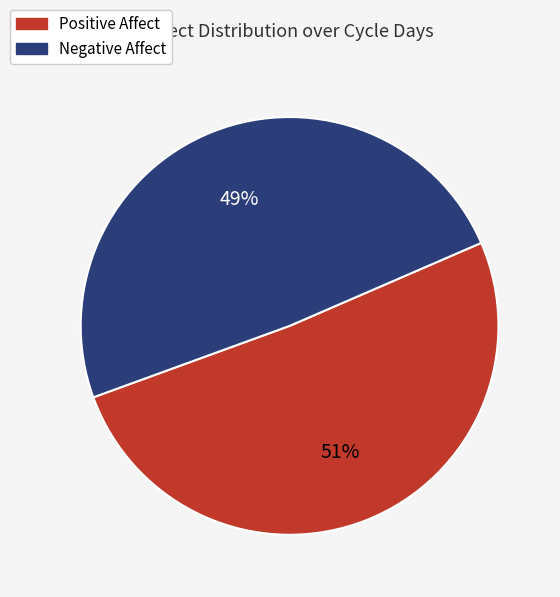

Which category has the smallest portion of the pie?

Negative Affect